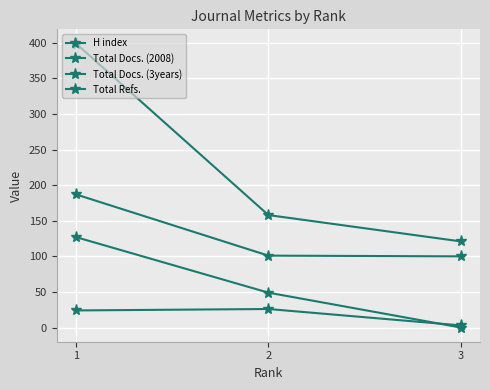

Is it true that Total Docs. (3years) equals 49 at 2?

True